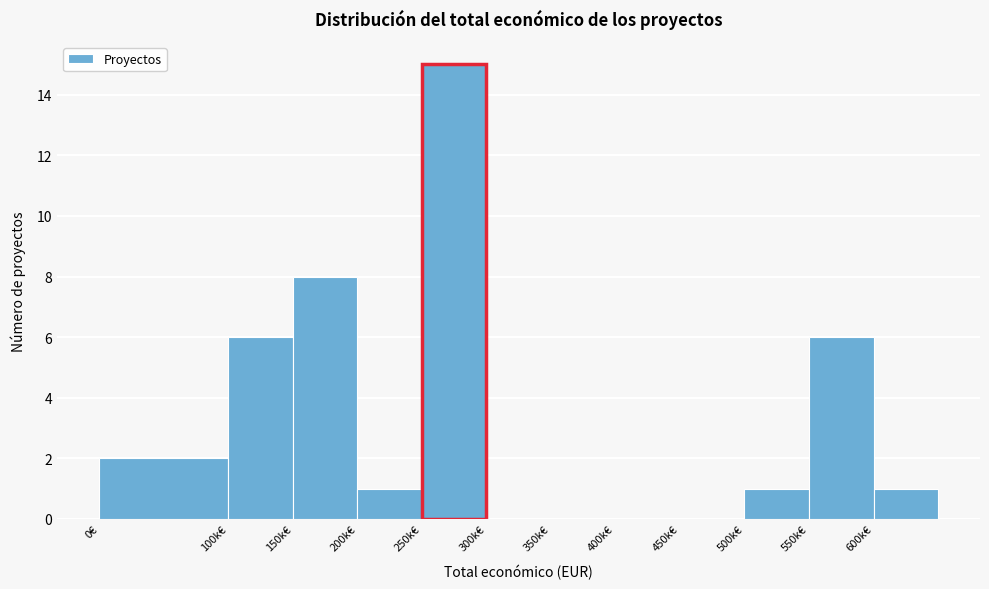

Reading right to left, what are all the values shown in this chart?

600k€=1	550k€=6	500k€=1	450k€=0	400k€=0	350k€=0	300k€=0	250k€=15	200k€=1	150k€=8	100k€=6	0€=2